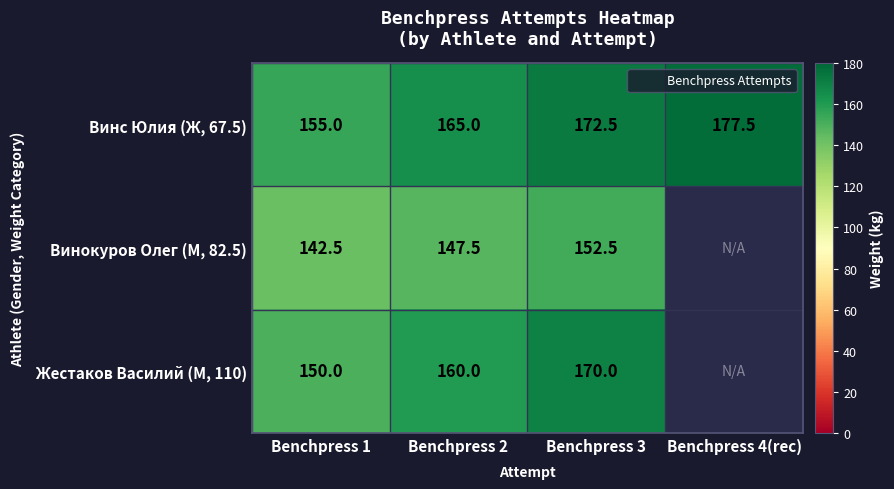

The Жестаков Василий (М, 110) series shows 61.3 at Benchpress 2. True or false?

False